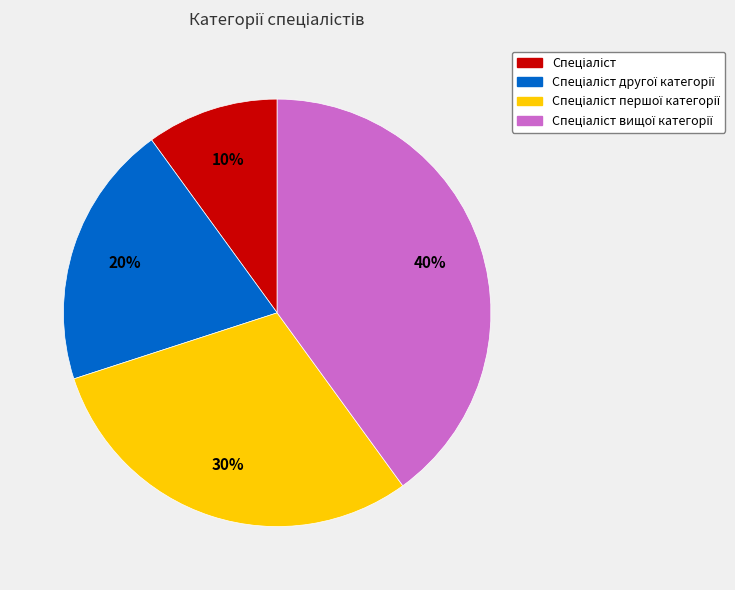

How many slices are in this pie chart?

4